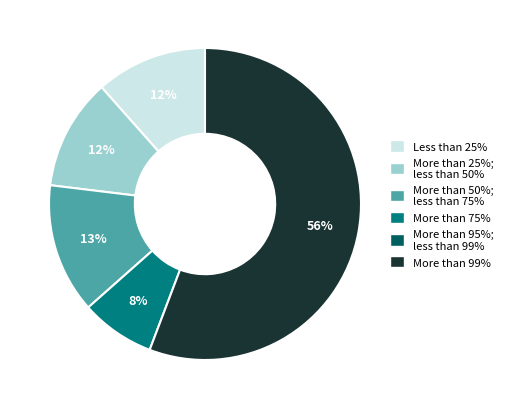

To the nearest percent, what is the average slice percentage?

20%